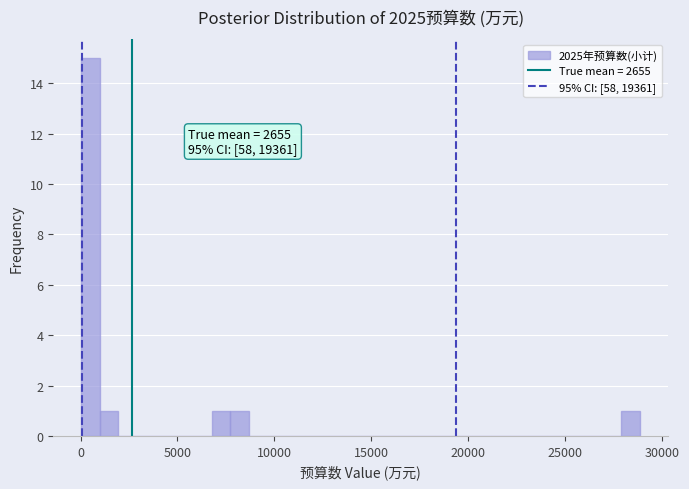

Around what value on the x-axis is the tallest bar? Give the approximate position of its centre, as read against the axis.

500